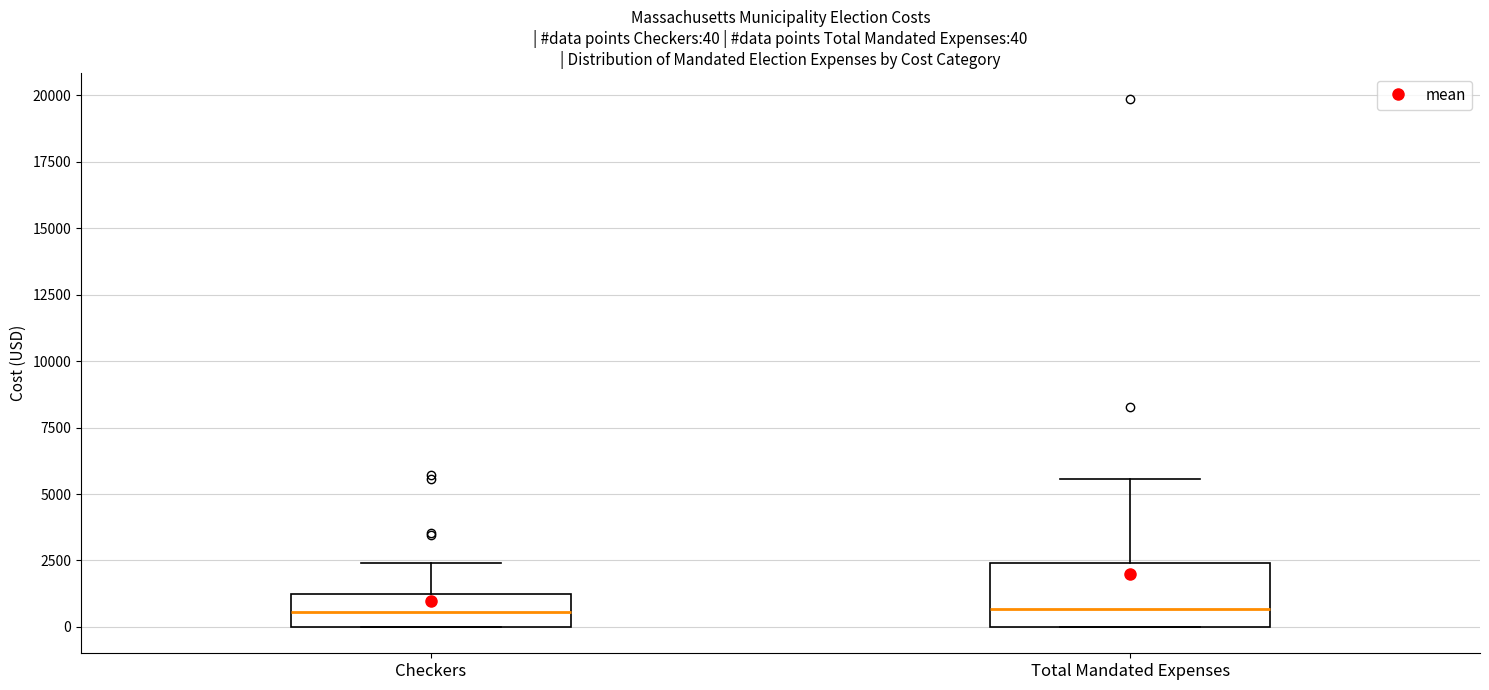

Comparing the boxes themselves (not the whiskers), which one is the tallest?

Total Mandated Expenses